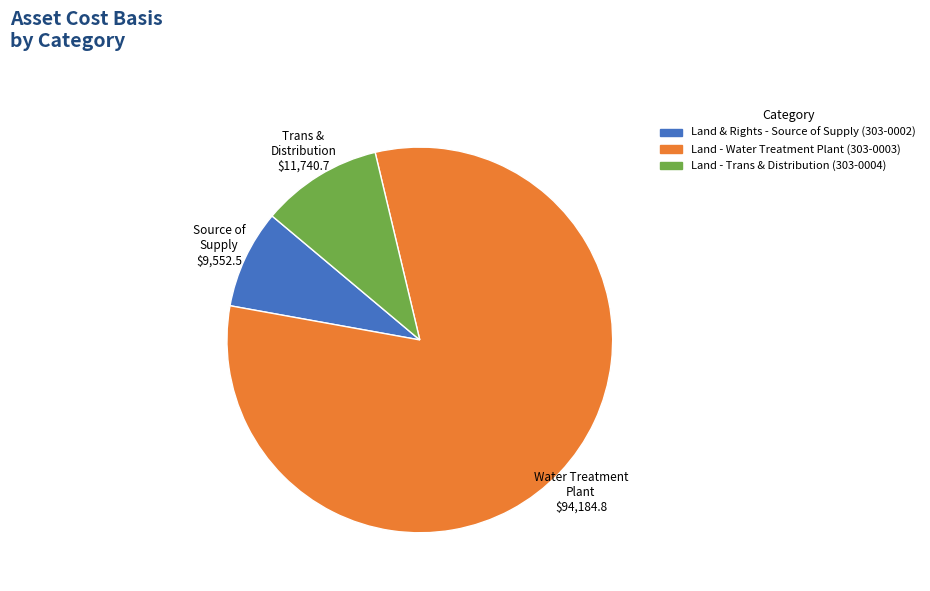

Between Trans & Distribution and Source of Supply, which is larger?

Trans & Distribution